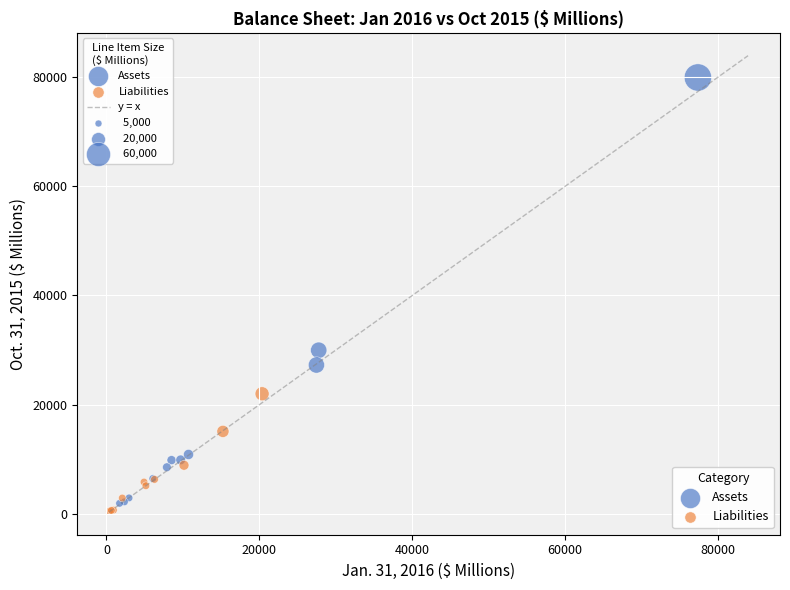

Which series contains the lowest Y value?

Liabilities